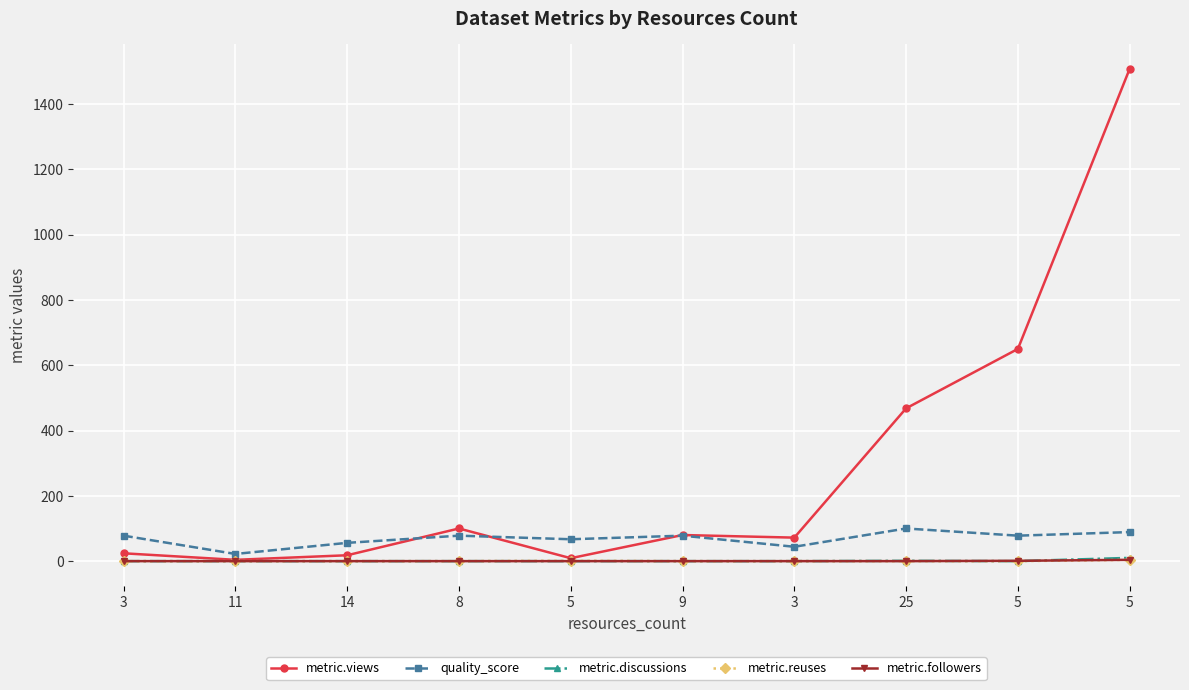

Where is metric.reuses nearest to the value 2?

5